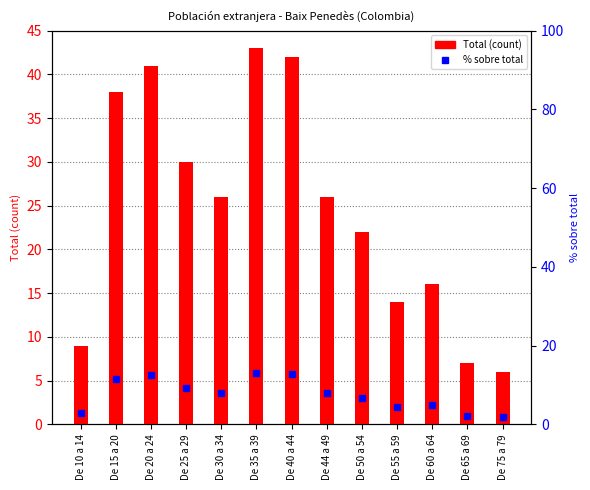

How many categories are shown in the chart?

13